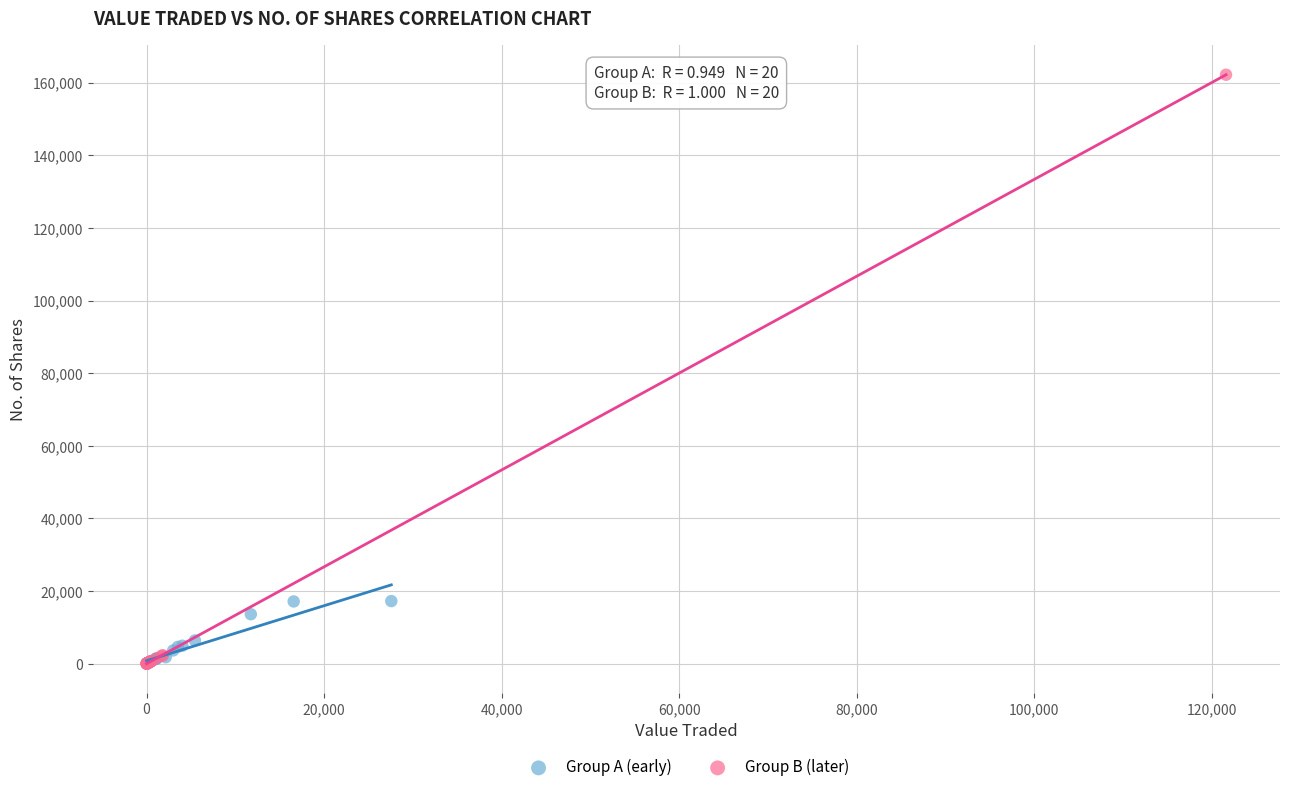

Which series contains the highest Y value?

Group B (later)